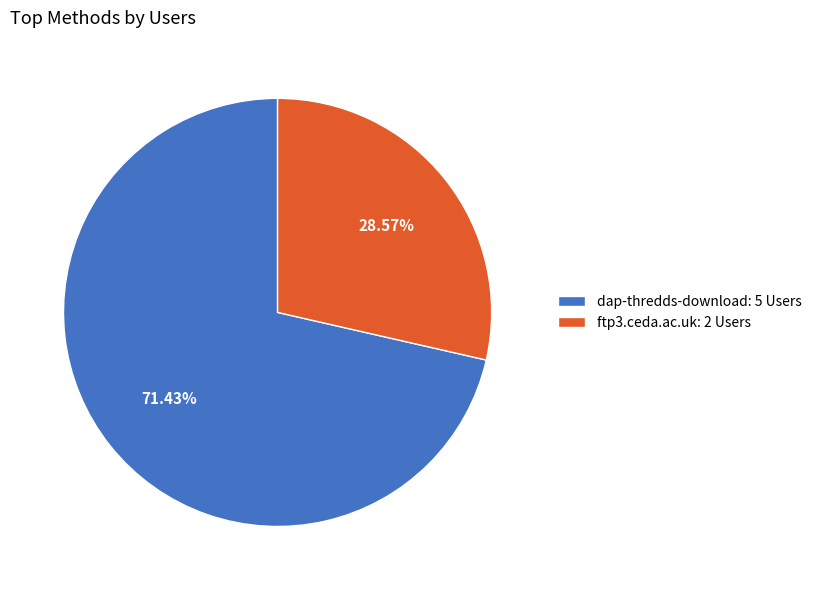

True or false: dap-thredds-download accounts for 71% of the total.

True